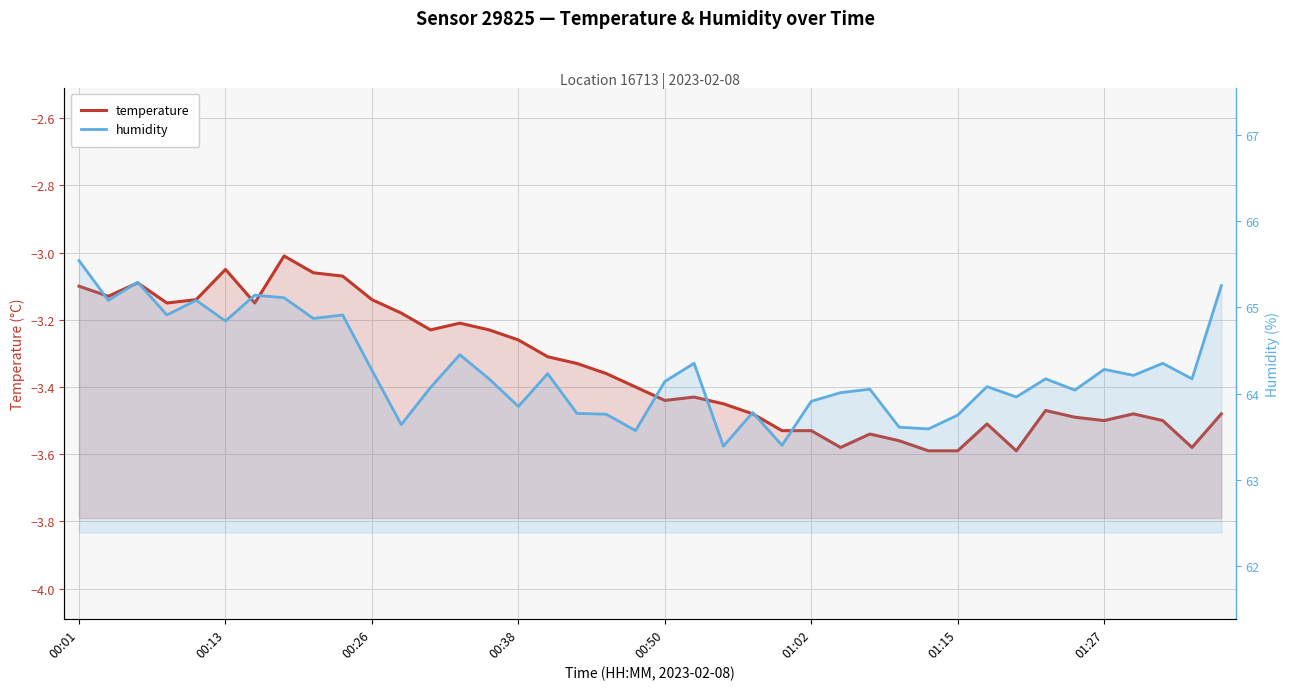

Does the chart have visible grid lines?

Yes